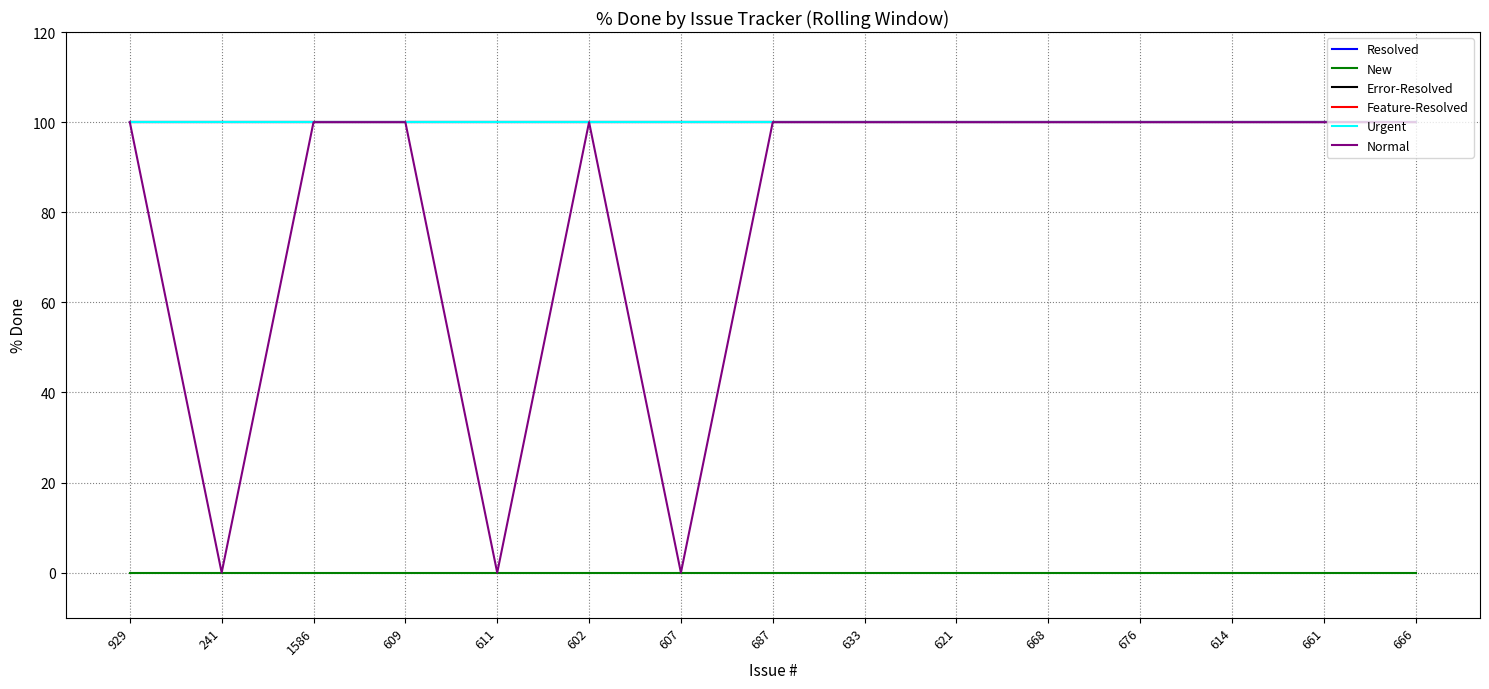

Is this an area chart (filled region under the line)?

No